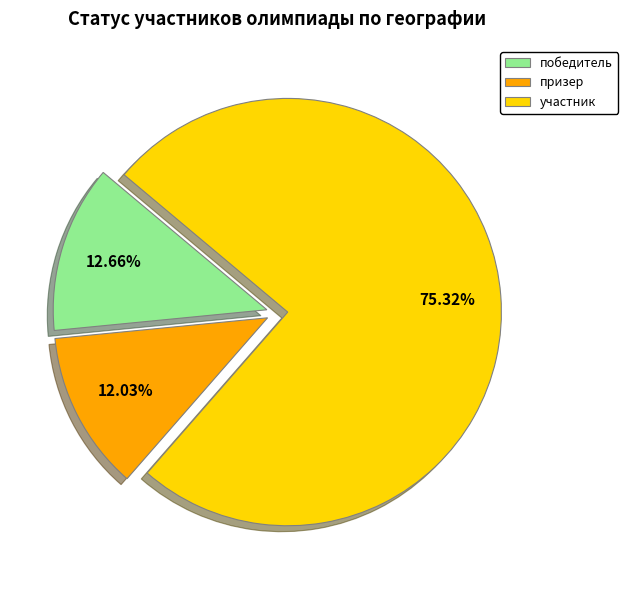

How many slices are in this pie chart?

3